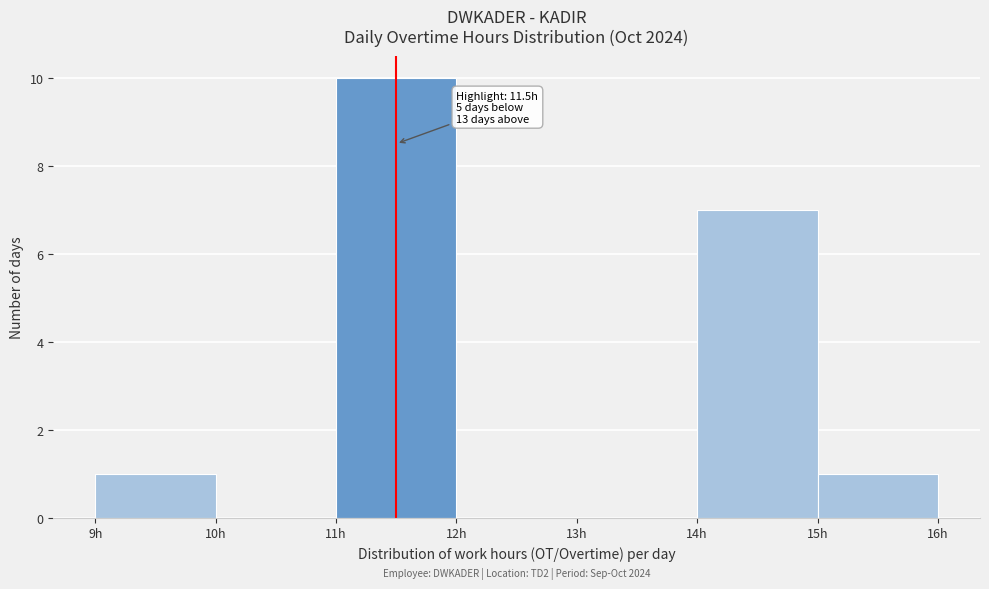

Which range on the x-axis has the tallest bar?

11 to 12